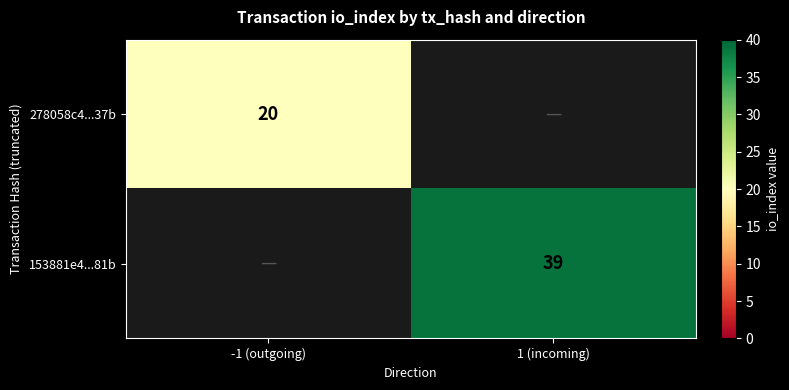

Which category has the highest value across all series?

1 (incoming)